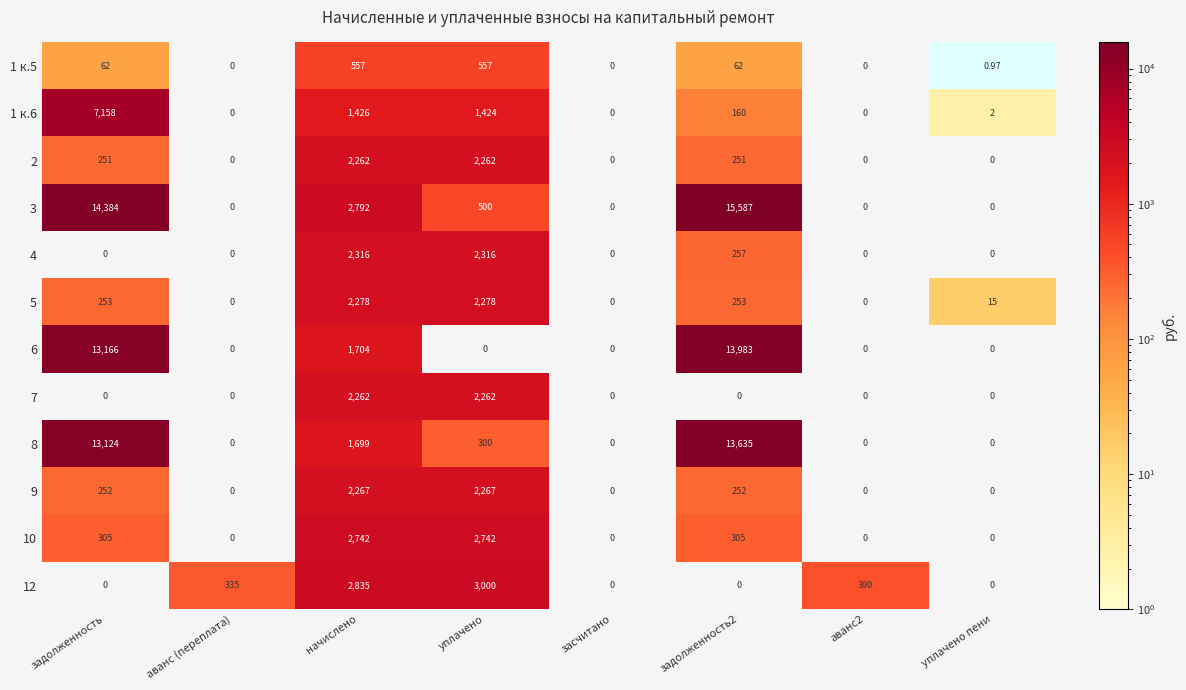

Which category has the highest value in the 12 series?

уплачено